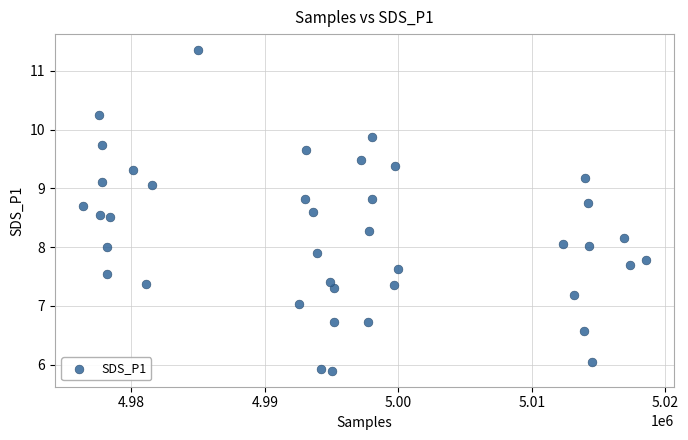

What is the range of X values (max minus min)?

42161.0